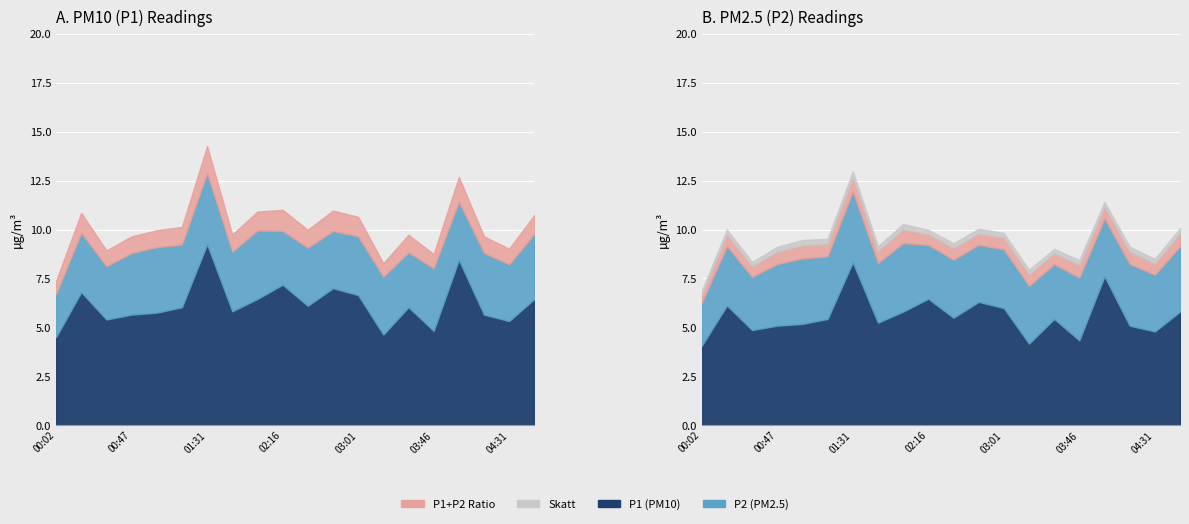

What position from the left is 00:17?

2